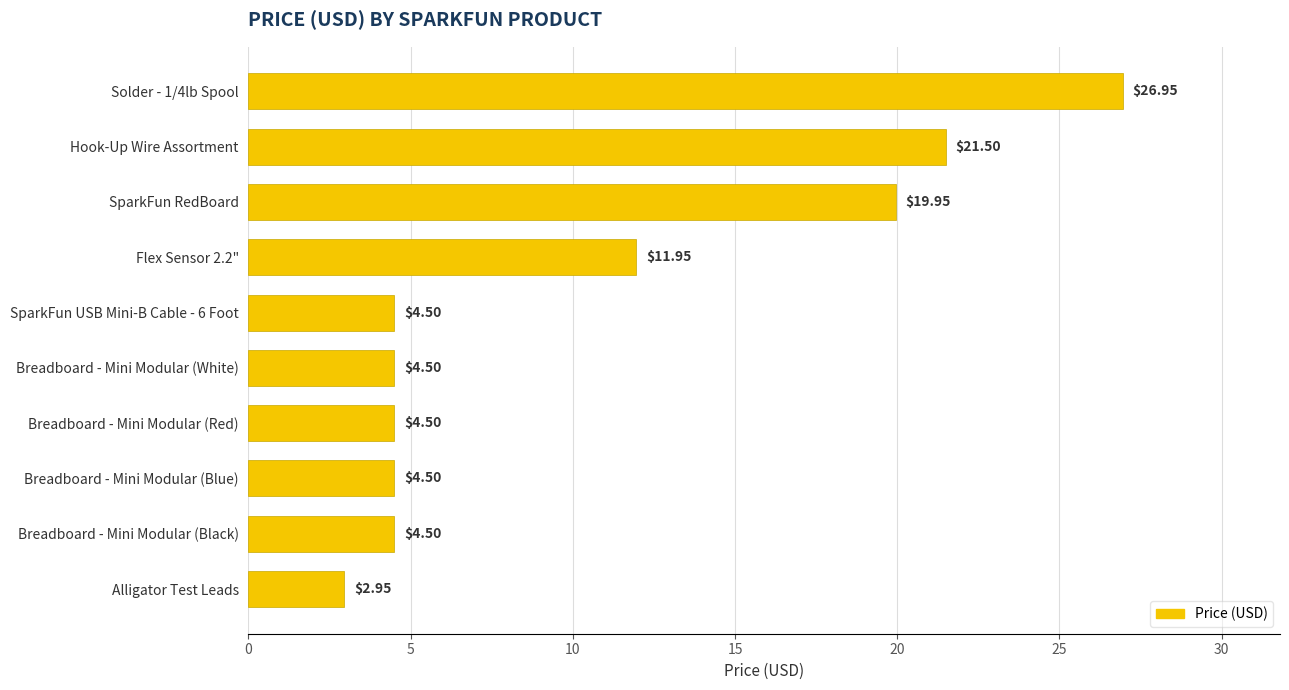

What is the difference between the second highest and second lowest values?

17.0